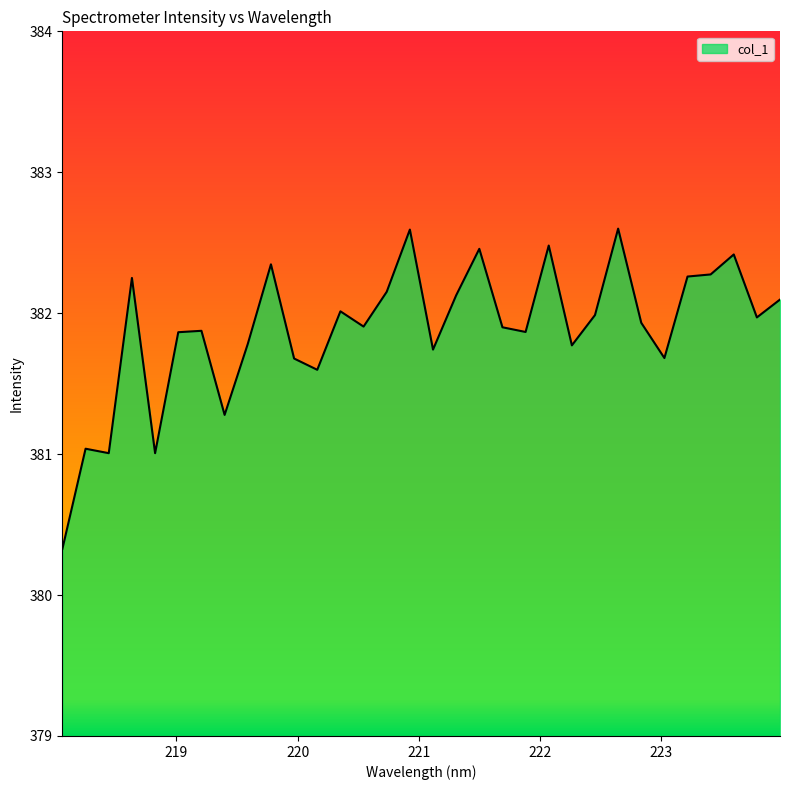

What is the minimum value shown in the chart?

380.3